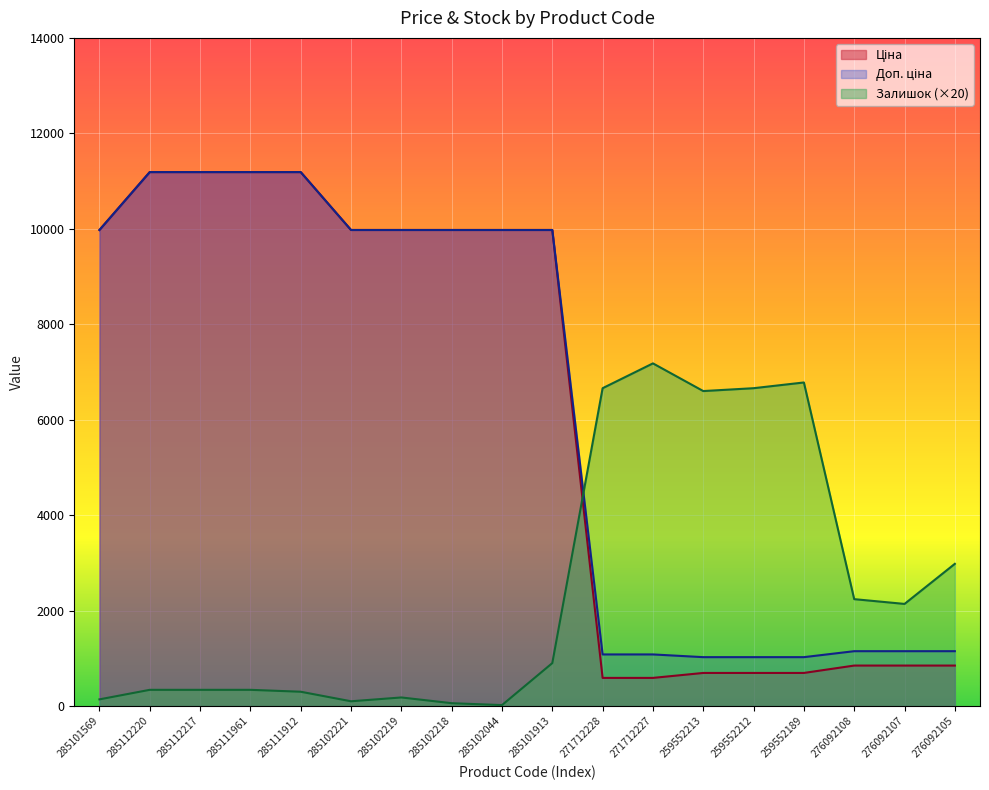

Rank the categories by Залишок value from highest to lowest.

271712227, 259552189, 271712228, 259552212, 259552213, 276092105, 276092108, 276092107, 285101913, 285112220, 285112217, 285111961, 285111912, 285102219, 285101569, 285102221, 285102218, 285102044